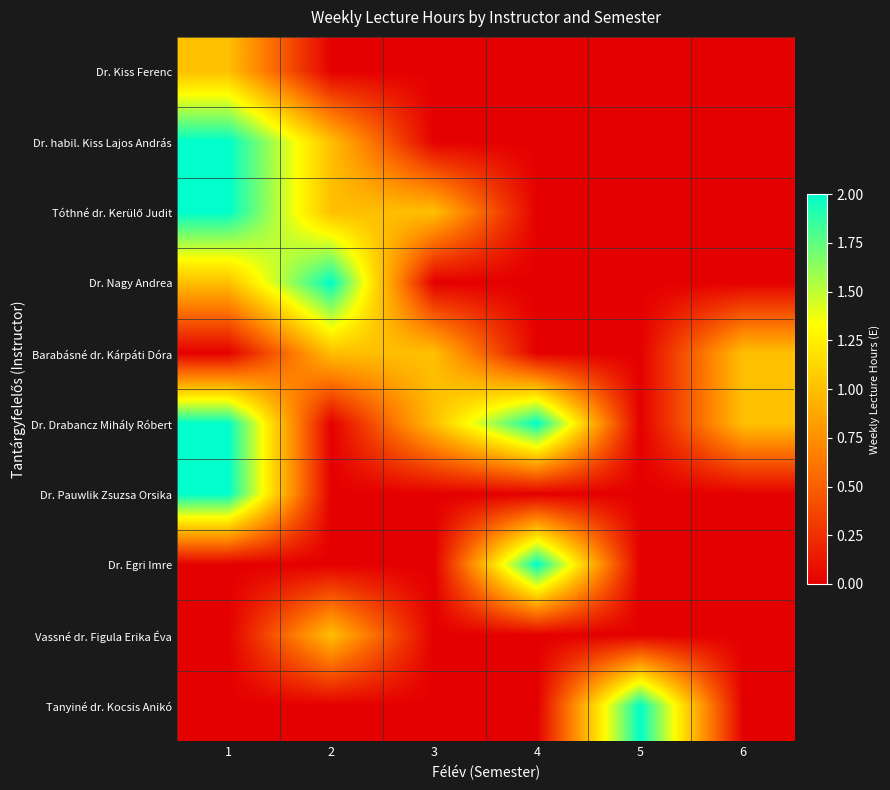

Which has a higher value, 5 or 2?

5